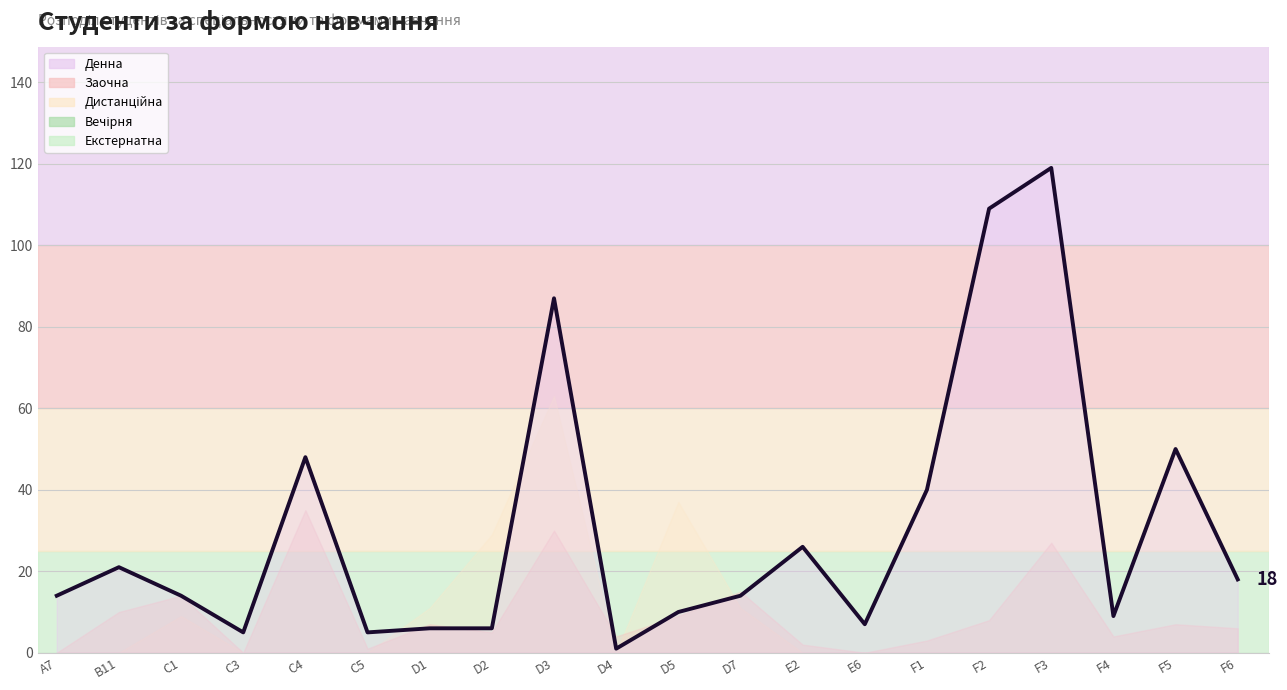

Which category has the highest value in the Денна series?

F3